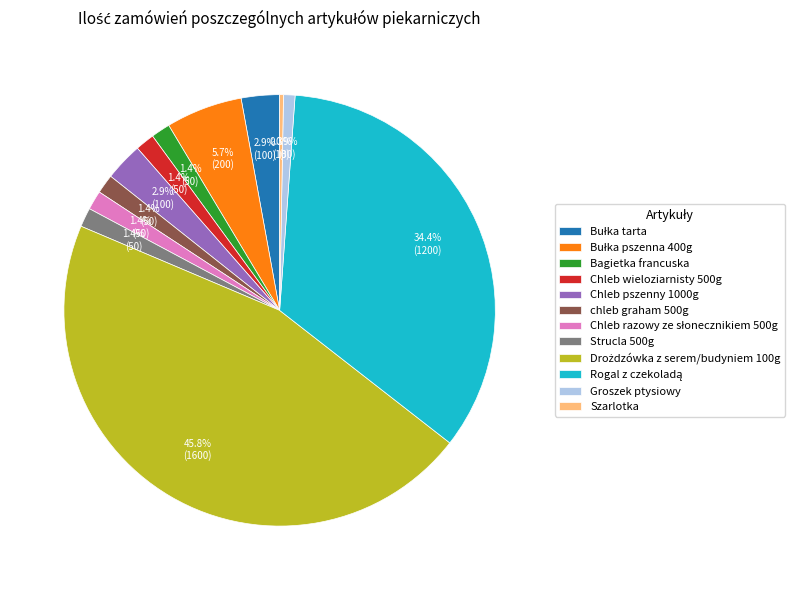

Count the number of slices in the pie.

12